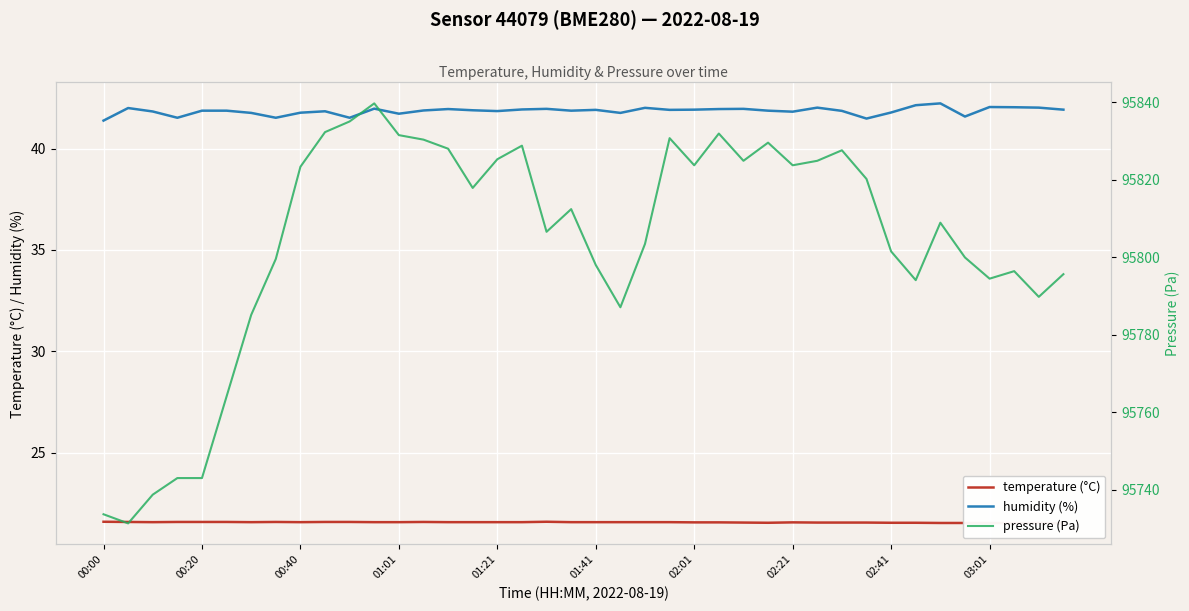

At how many categories does at least one series exceed 6115?

40